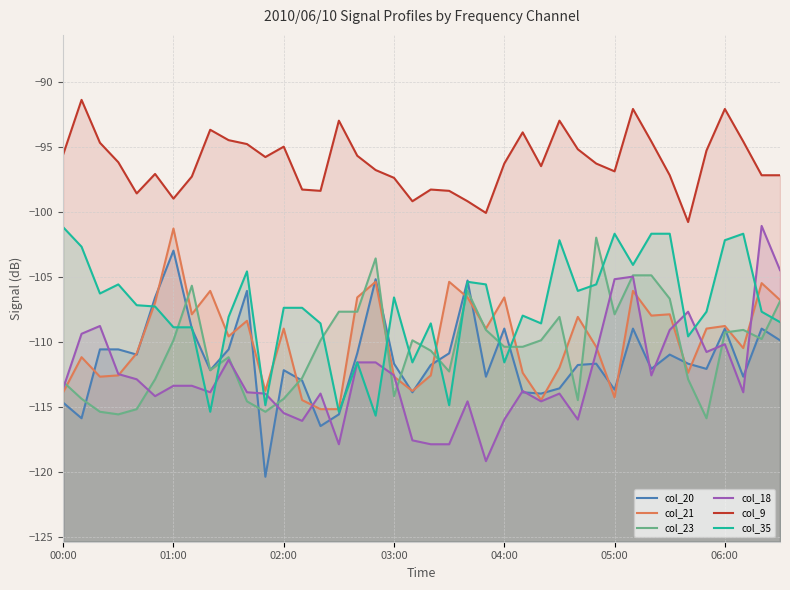

The col_23 series shows -32.2 at 02:00. True or false?

False